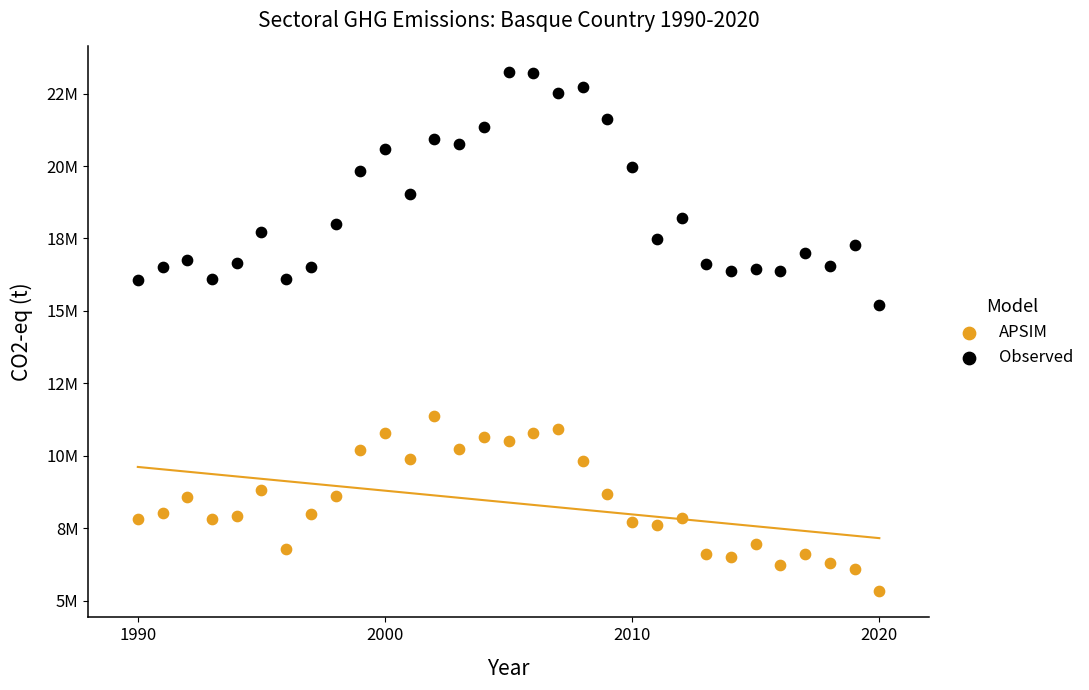

Which series contains the lowest Y value?

APSIM